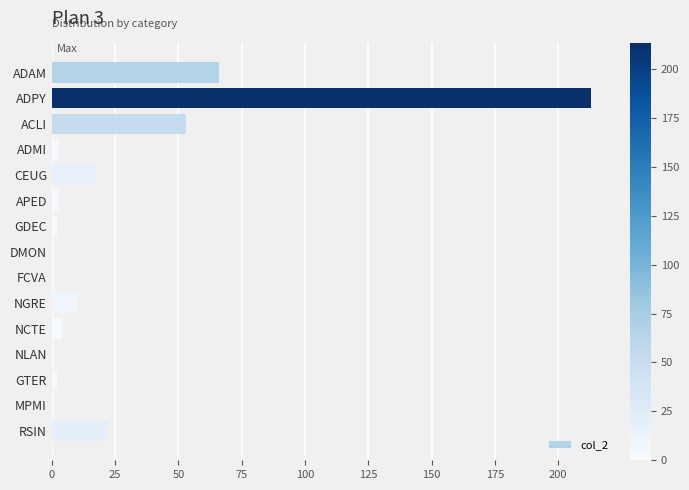

The chart shows a value of 32 at ADAM. True or false?

False